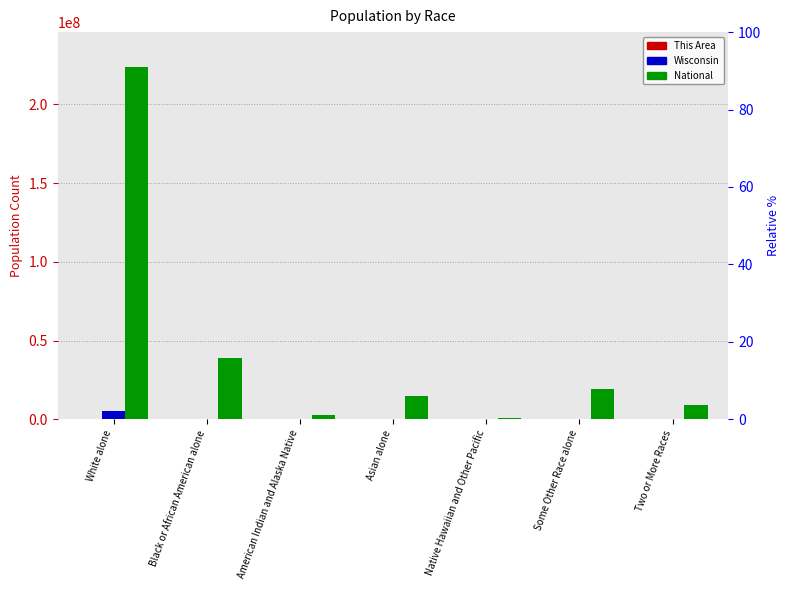

List the series in order of their peak value, highest first.

National, Wisconsin, This Area